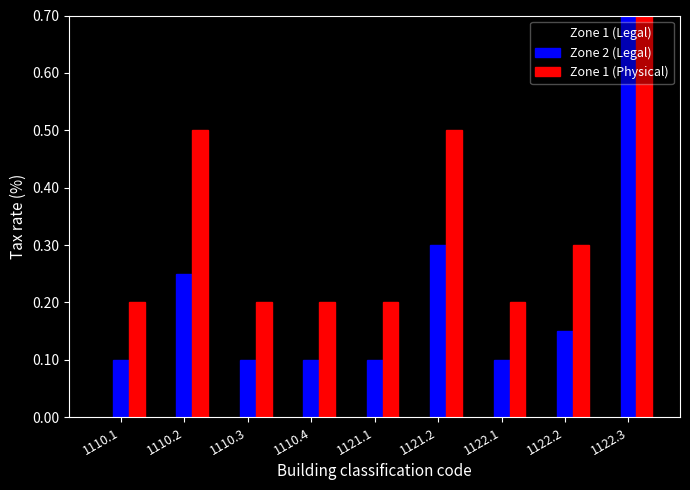

Count the Zone 1 (Legal) values in the range 0 to 1.

8